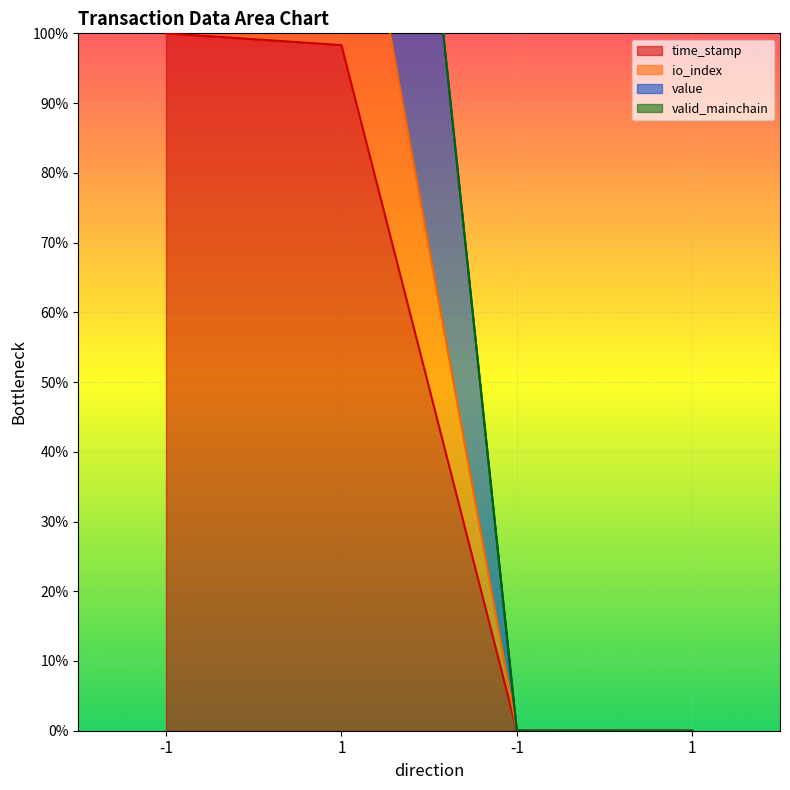

What is the value of the value point at the 2nd from the left?

238.3